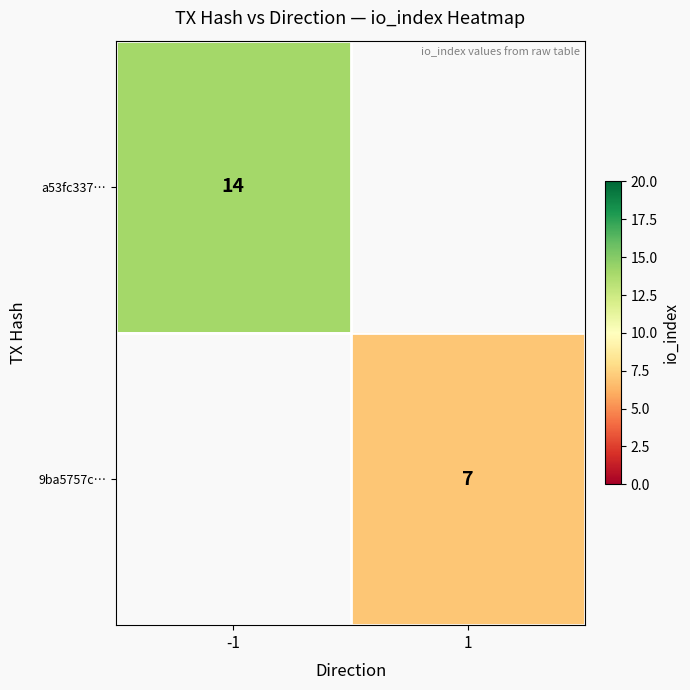

The value of 9ba5757c… at 1 is 9. True or false?

False